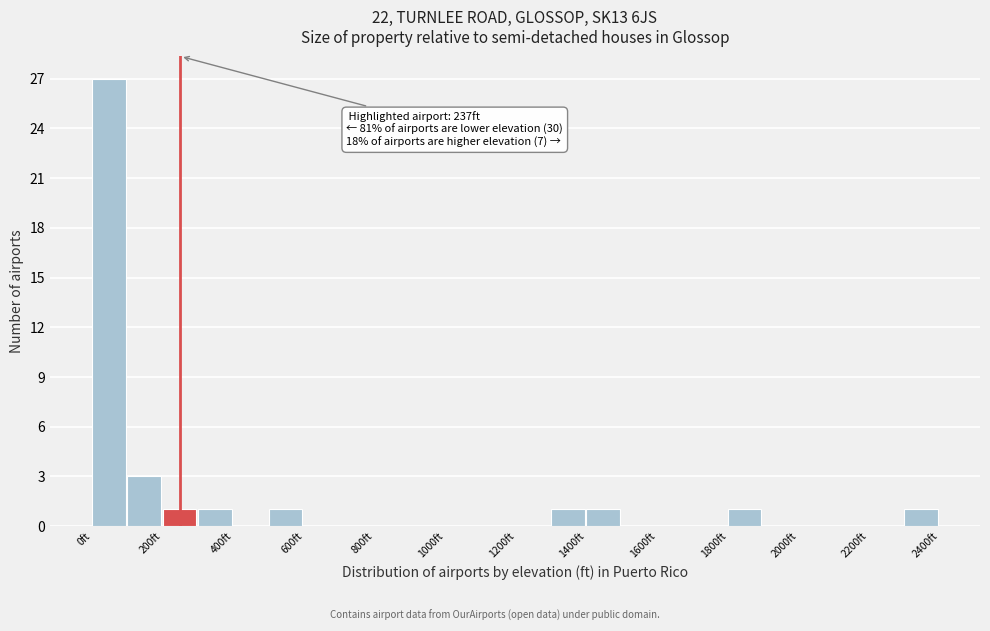

Over which range of the x-axis is the bar tallest?

0 to 100